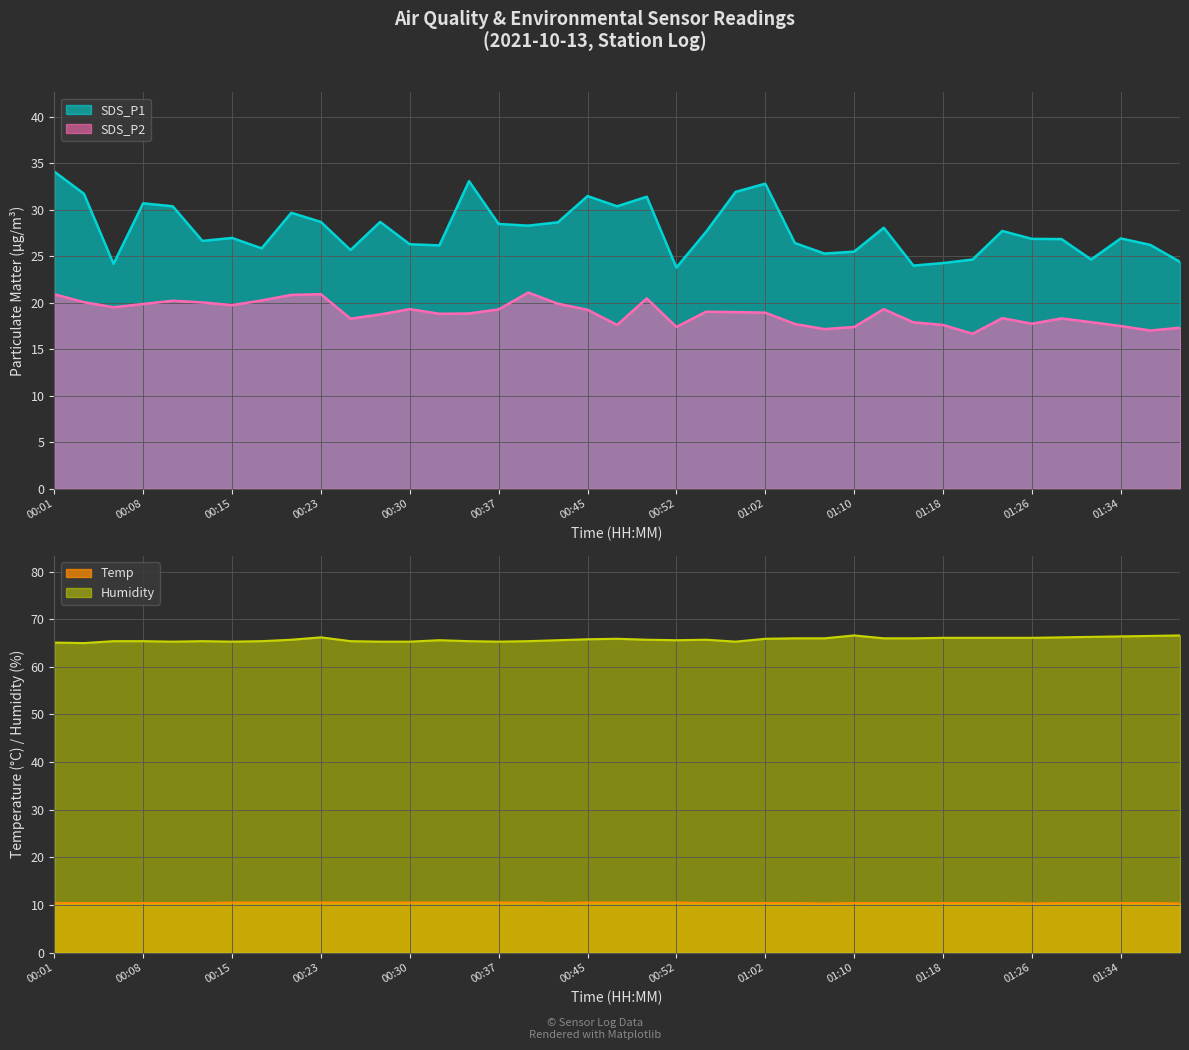

Between 01:39 and 00:32, which is larger?

00:32